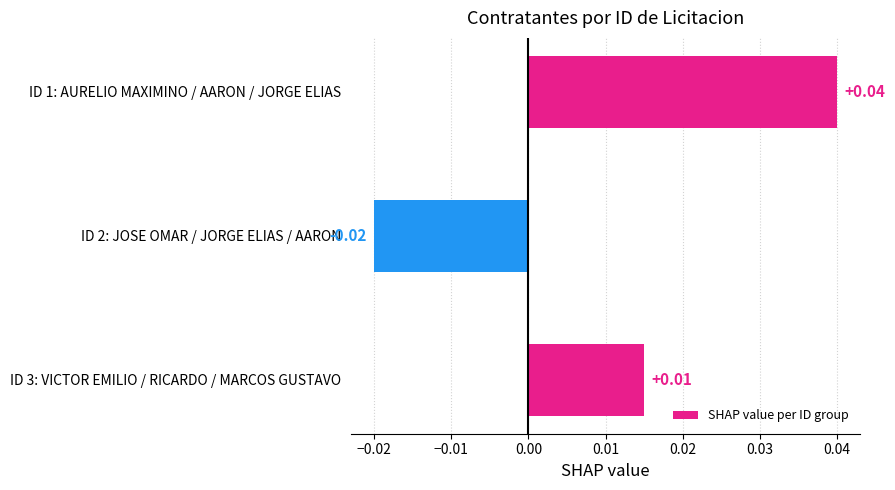

What is the difference between the maximum and minimum values?

0.1